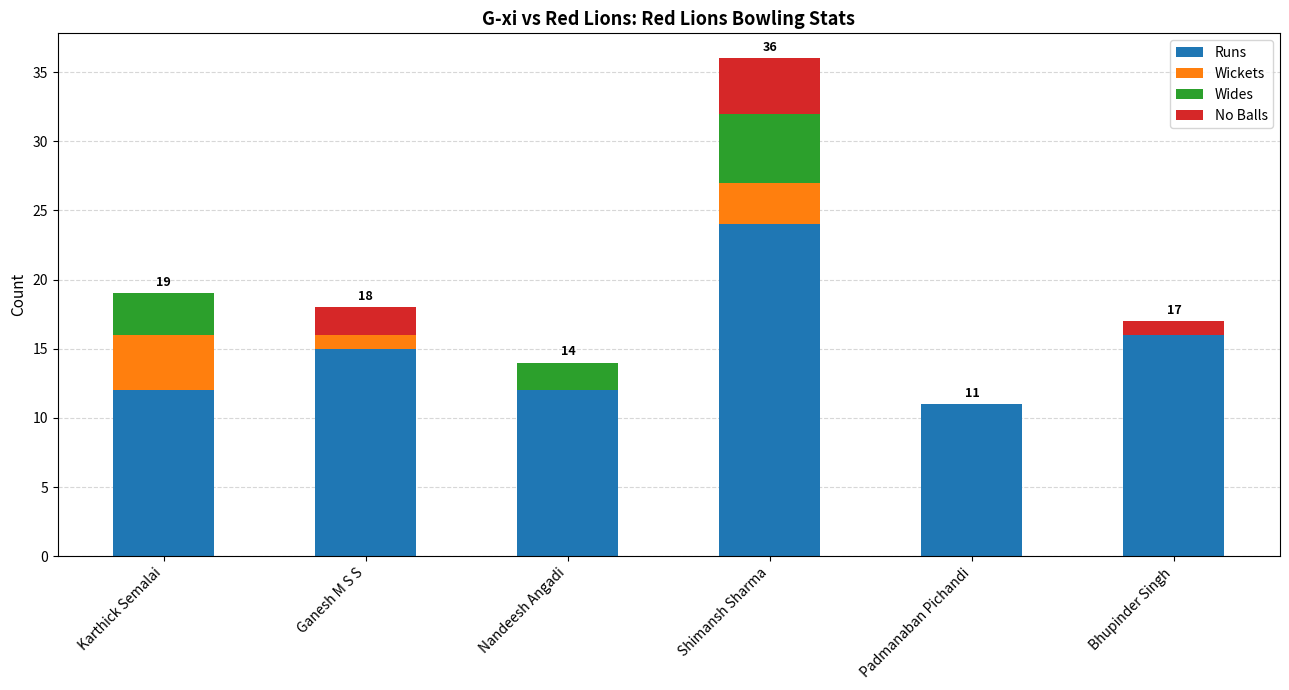

The value of Runs at Ganesh M S S is 15. True or false?

True